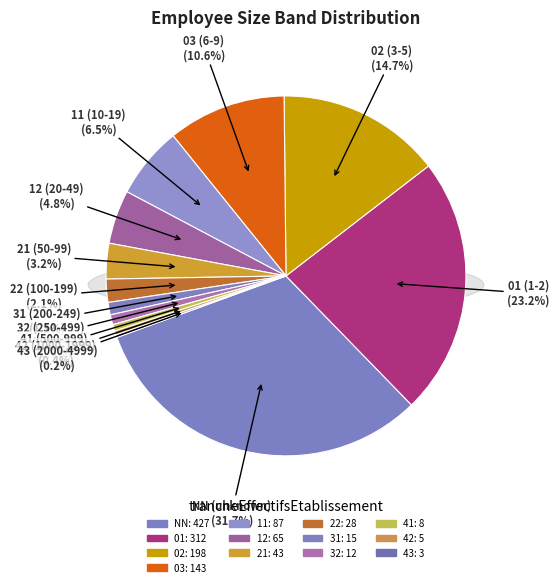

Approximately how many times larger is the value at 31 compared to 11?

0.2